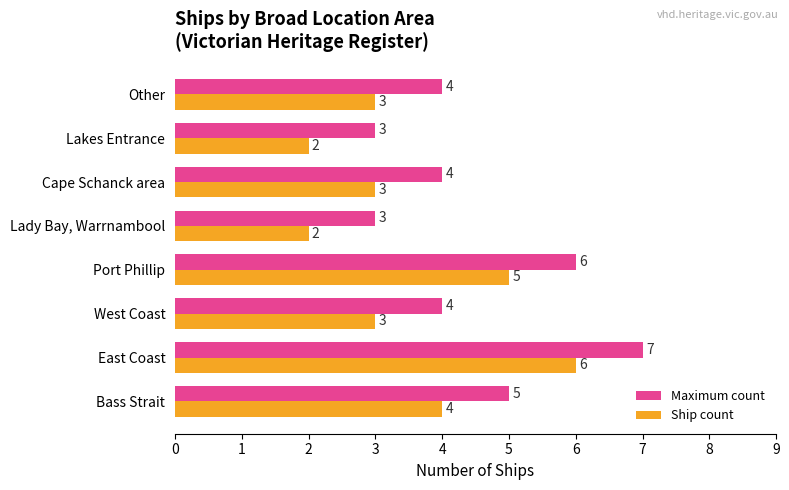

The value of Ship count at East Coast is 6. True or false?

True